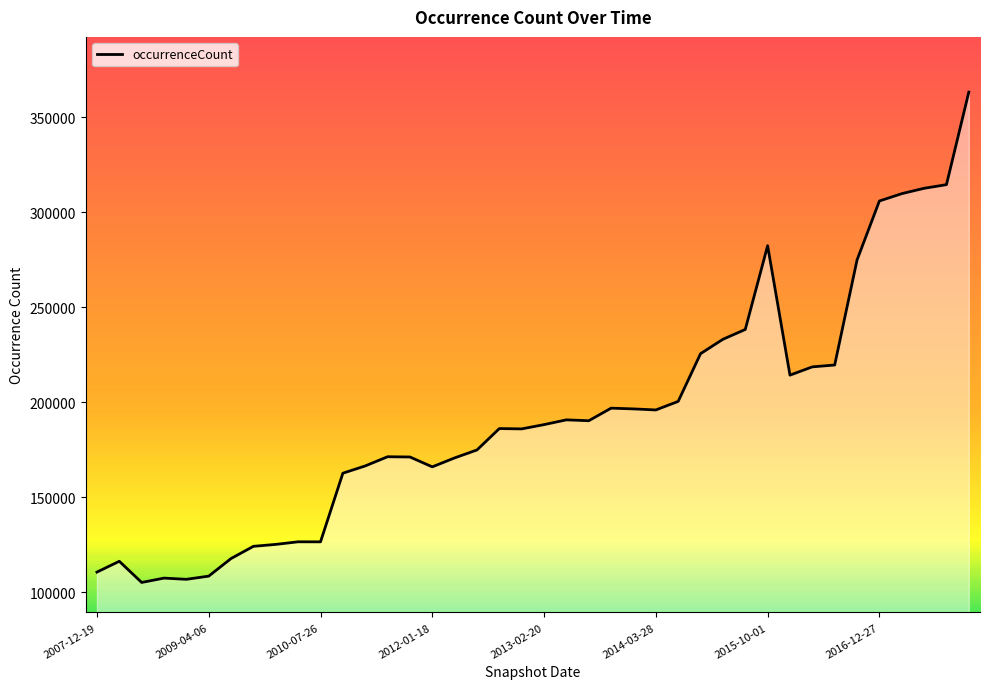

How many categories are shown in the chart?

40